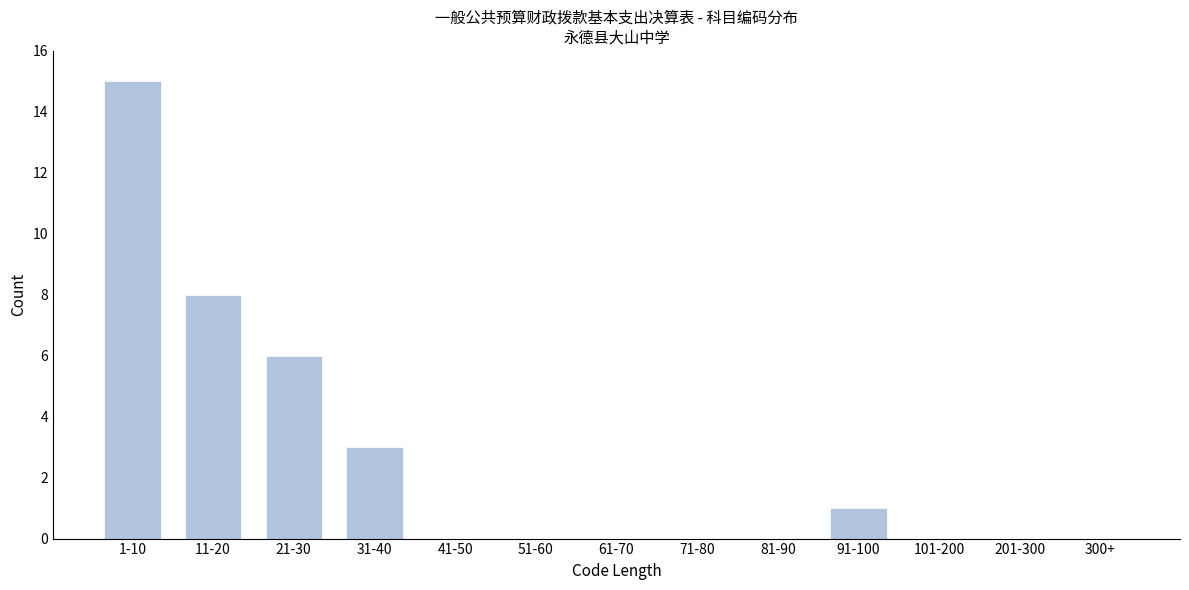

Reading left to right, what are all the values shown in this chart?

1-10=15	11-20=8	21-30=6	31-40=3	41-50=0	51-60=0	61-70=0	71-80=0	81-90=0	91-100=1	101-200=0	201-300=0	300+=0